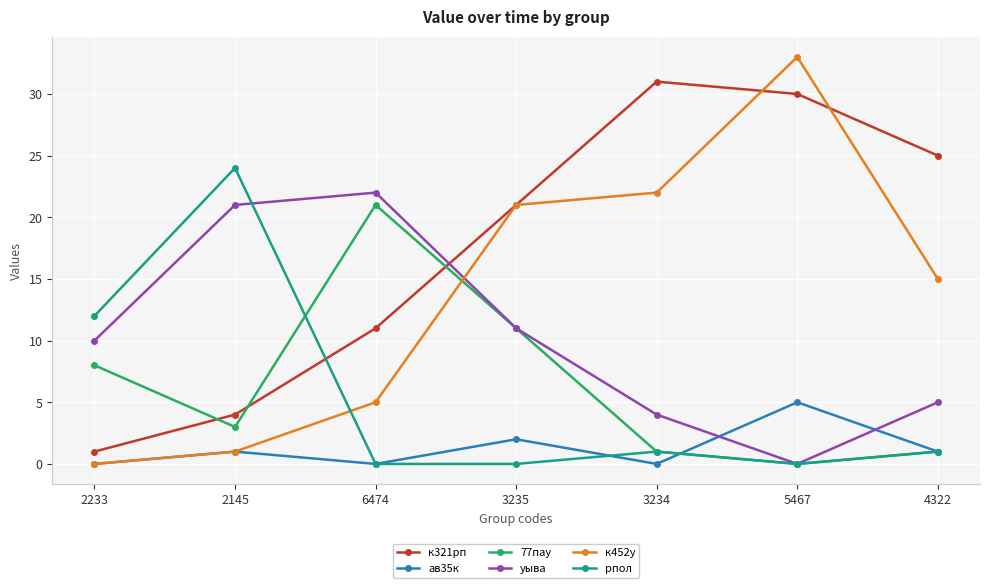

List the labels in order of к321рп value, largest first.

3234, 5467, 4322, 3235, 6474, 2145, 2233